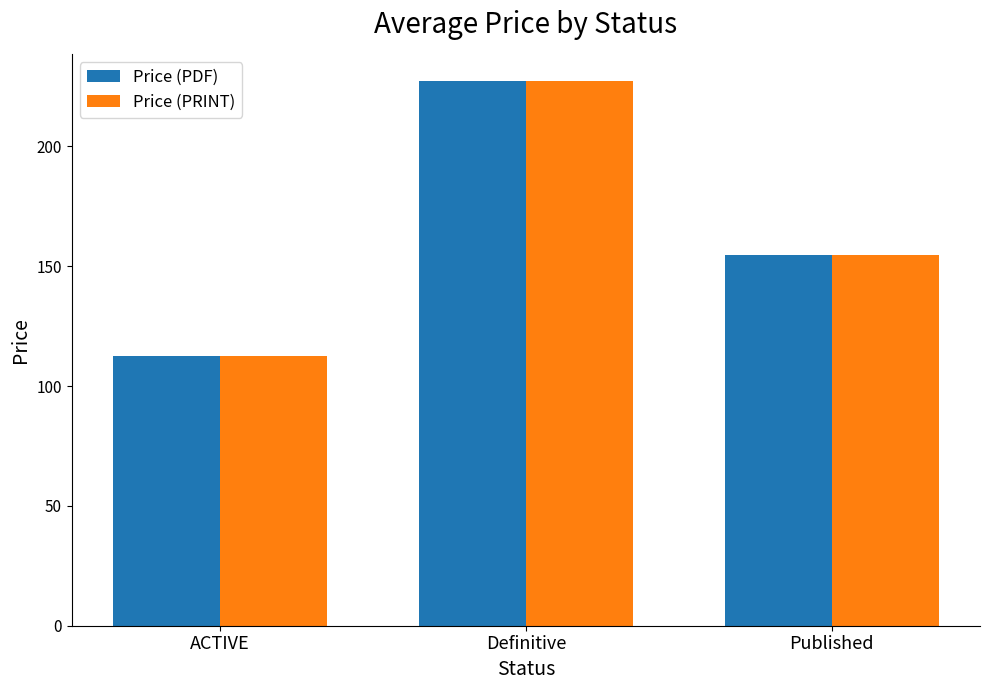

What is the label of the 2nd bar from the left?

Definitive